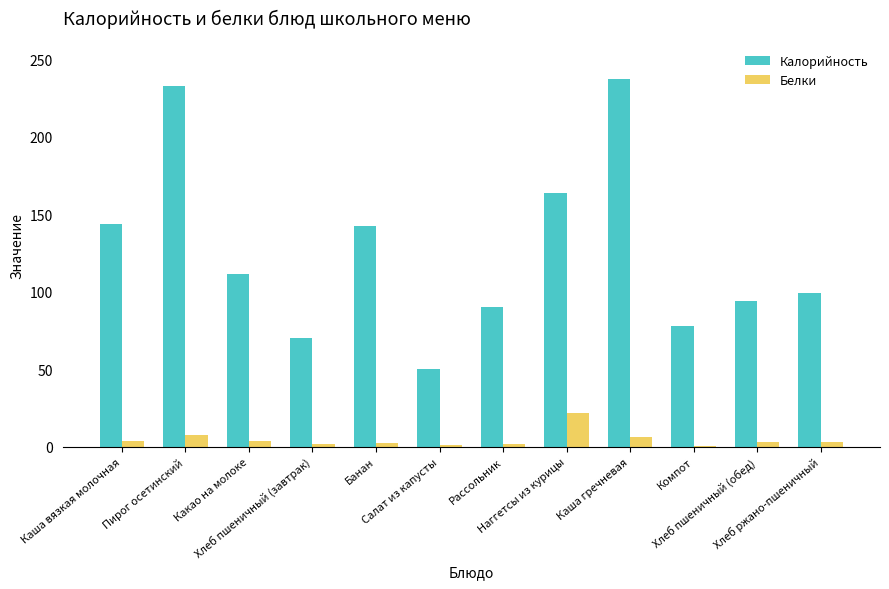

How many data points in Калорийность are above 111?

6